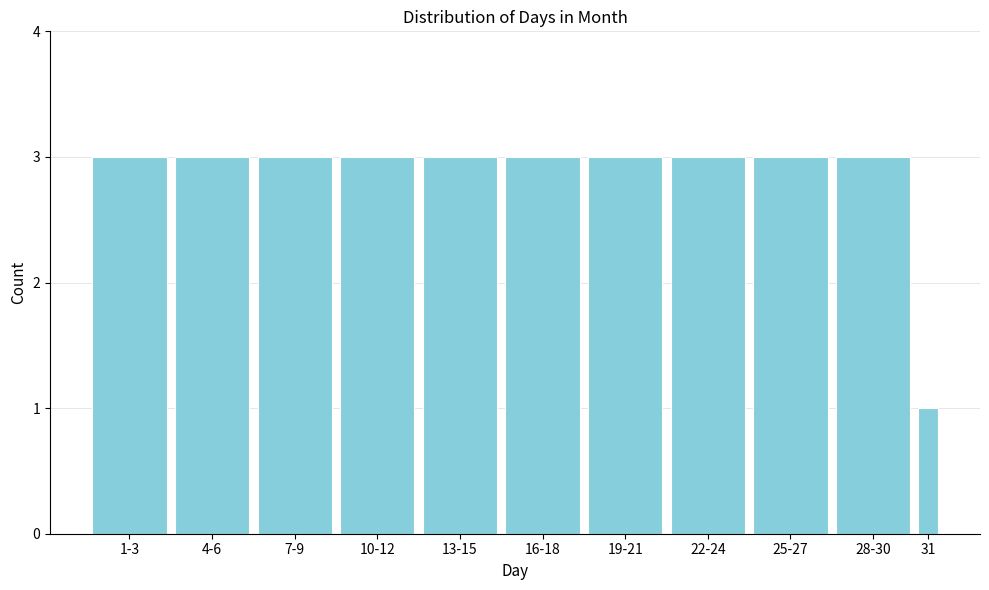

Reading left to right, what are all the values shown in this chart?

1-3=3	4-6=3	7-9=3	10-12=3	13-15=3	16-18=3	19-21=3	22-24=3	25-27=3	28-30=3	31=1